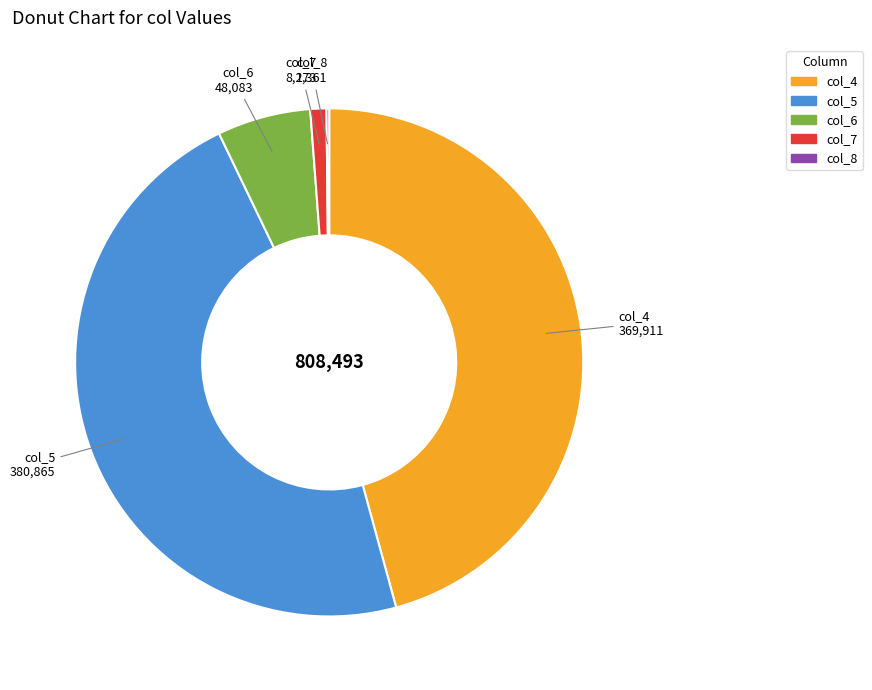

Does any single category account for the majority?

No